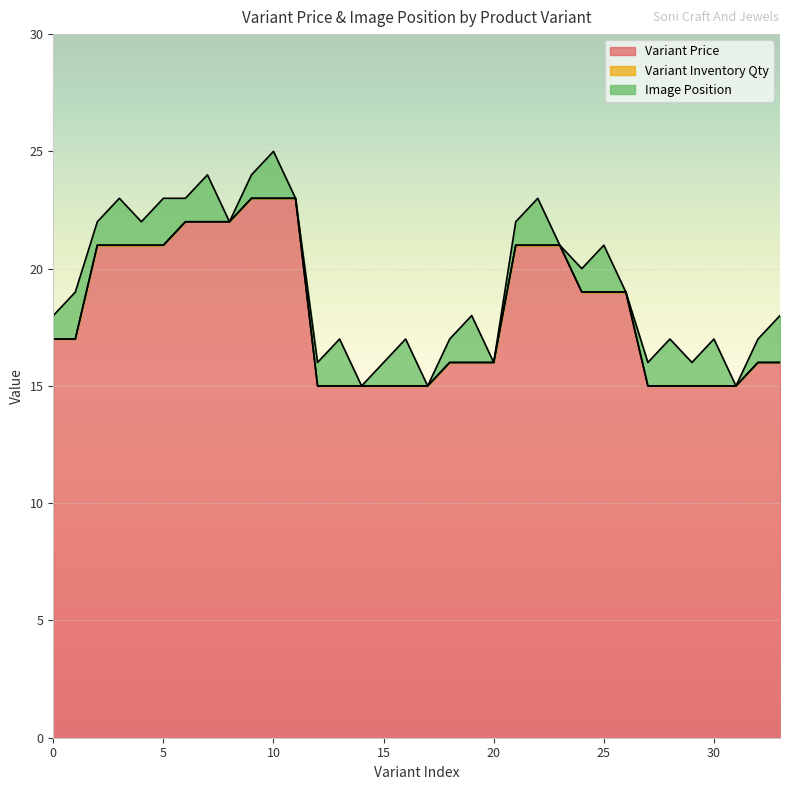

What is the maximum value for Variant Price?

23